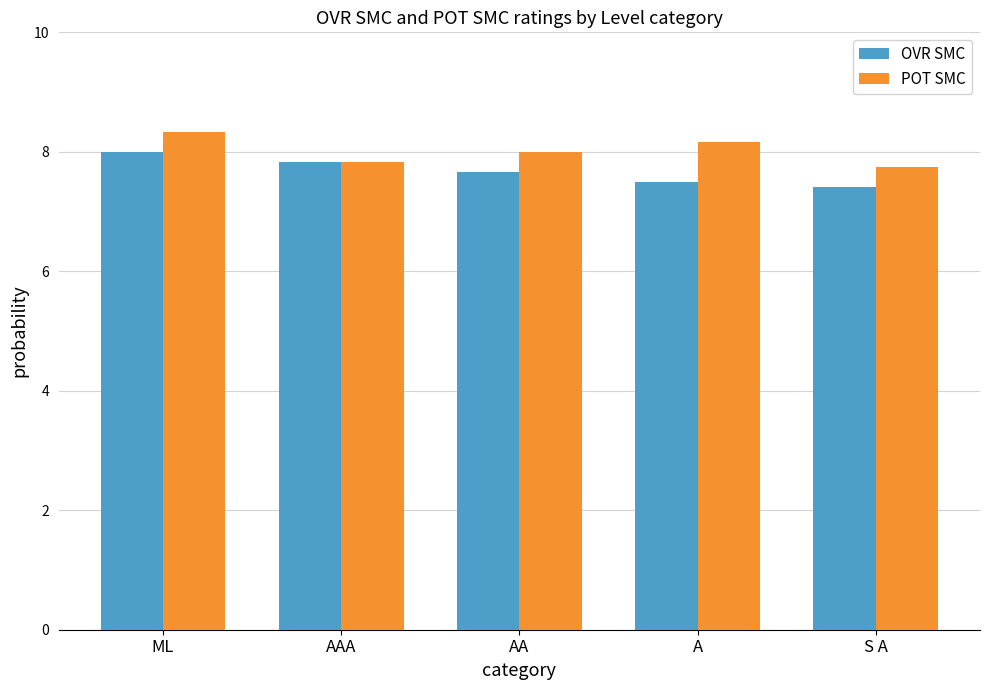

What value does the POT SMC series have at A?

8.2